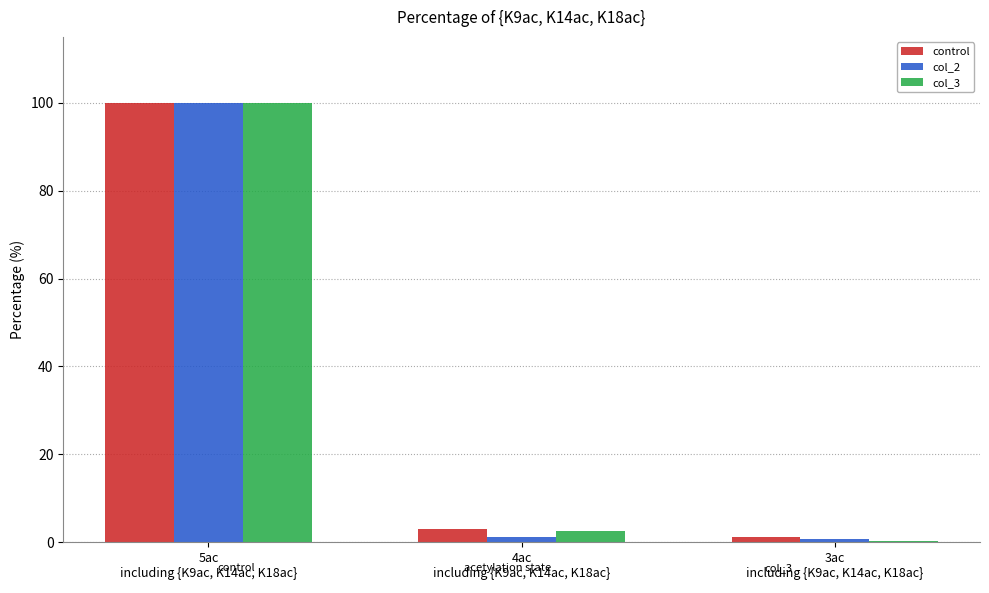

What is the maximum value for control?

100.0